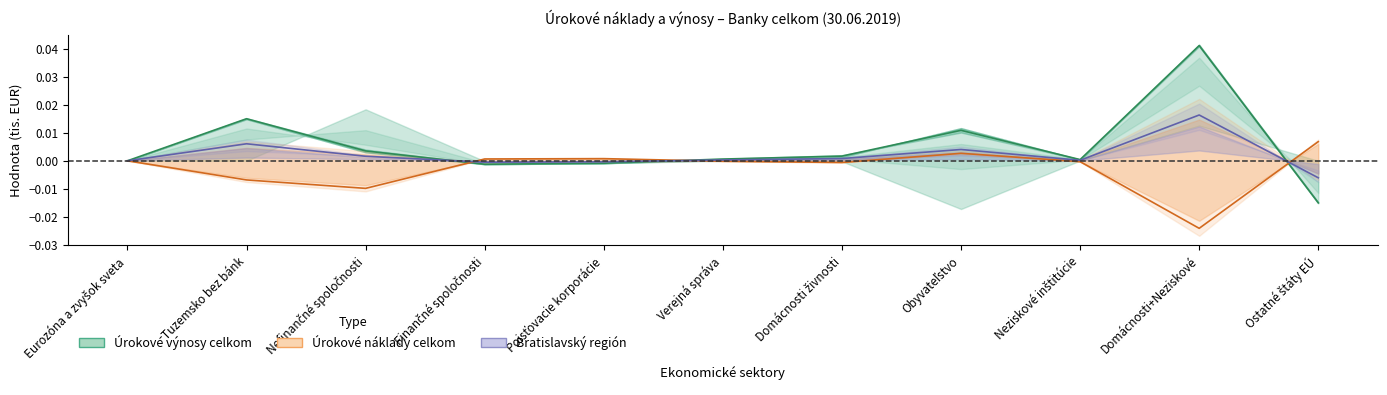

True or false: Úrokové náklady celkom has a value of 0.0 at Ostatné štáty EÚ.

False